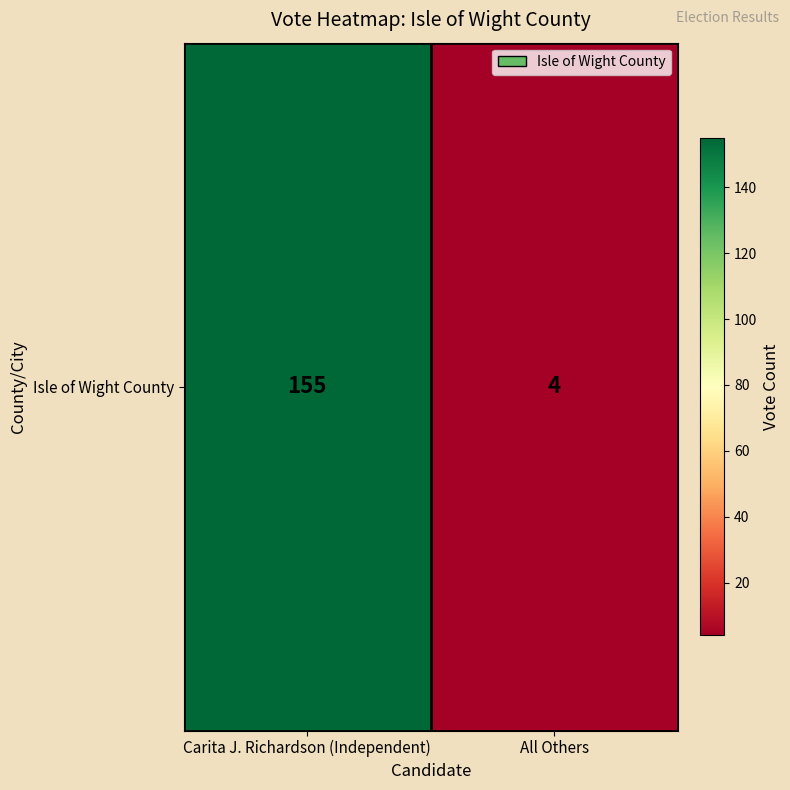

What is the approximate value at Carita J. Richardson (Independent)?

155